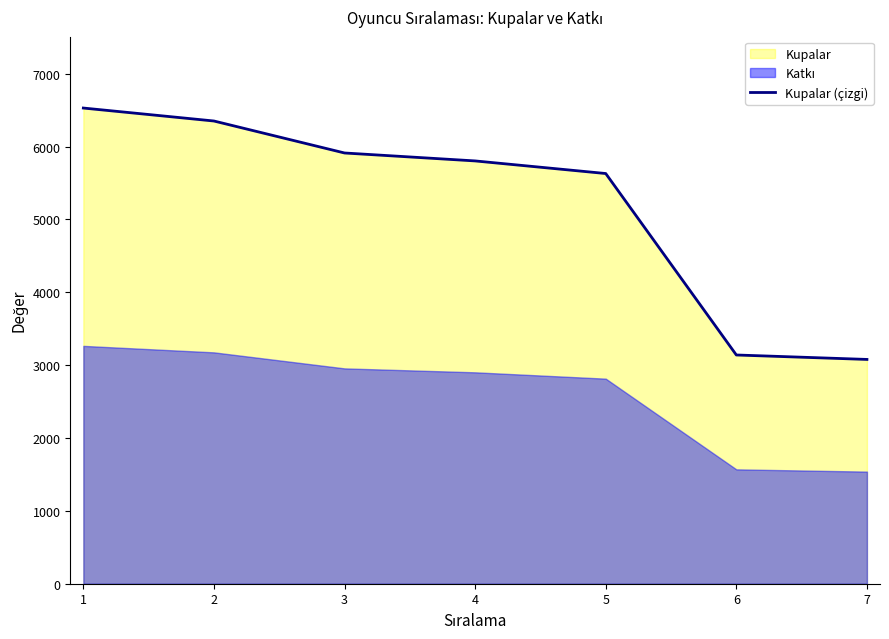

Rank the categories by value from lowest to highest.

7, 6, 5, 4, 3, 2, 1